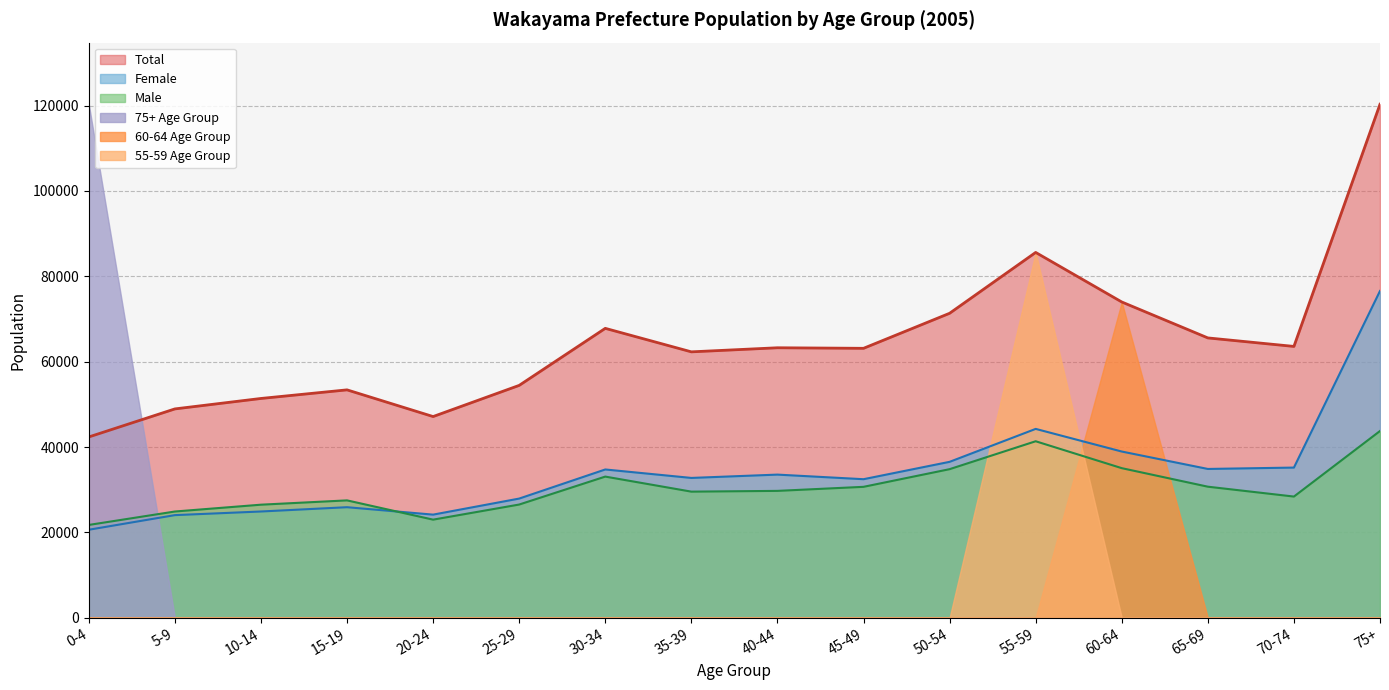

At which label does Male first exceed 29724?

30-34